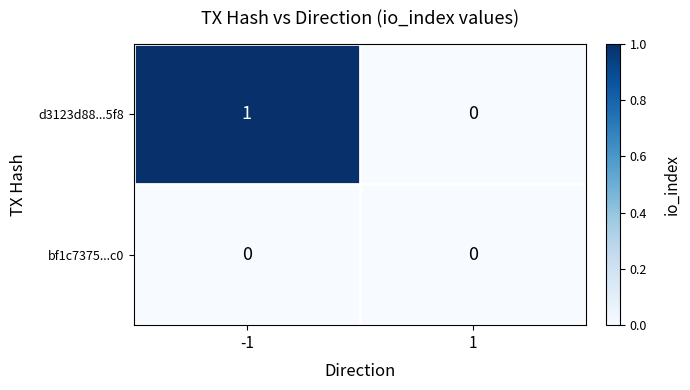

List the series in order of their peak value, highest first.

d3123d88...5f8, bf1c7375...c0